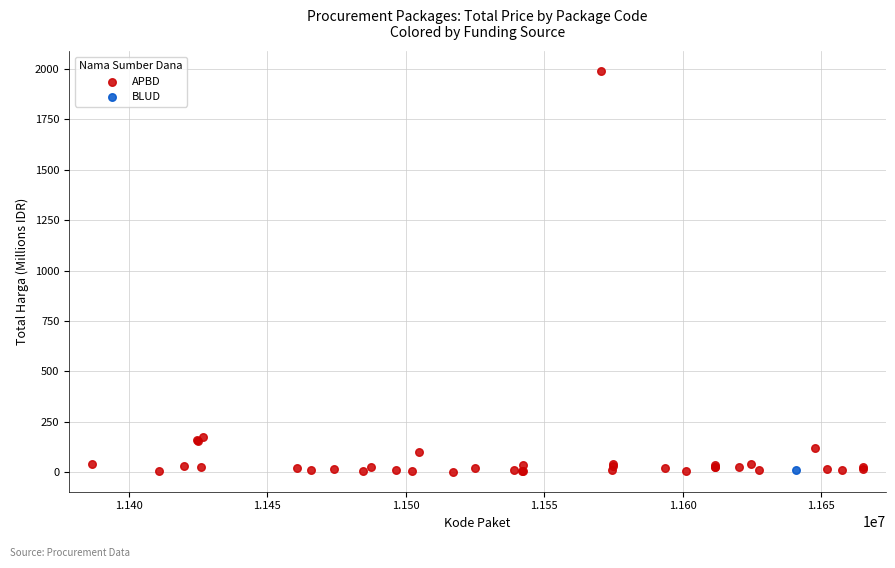

What are all the series names shown in the legend?

APBD, BLUD